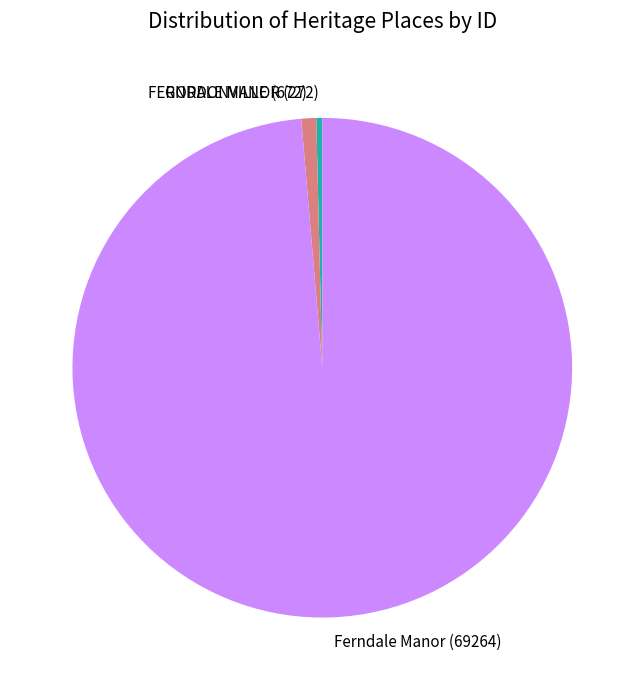

Which slice is the smallest?

FERNDALE MANOR